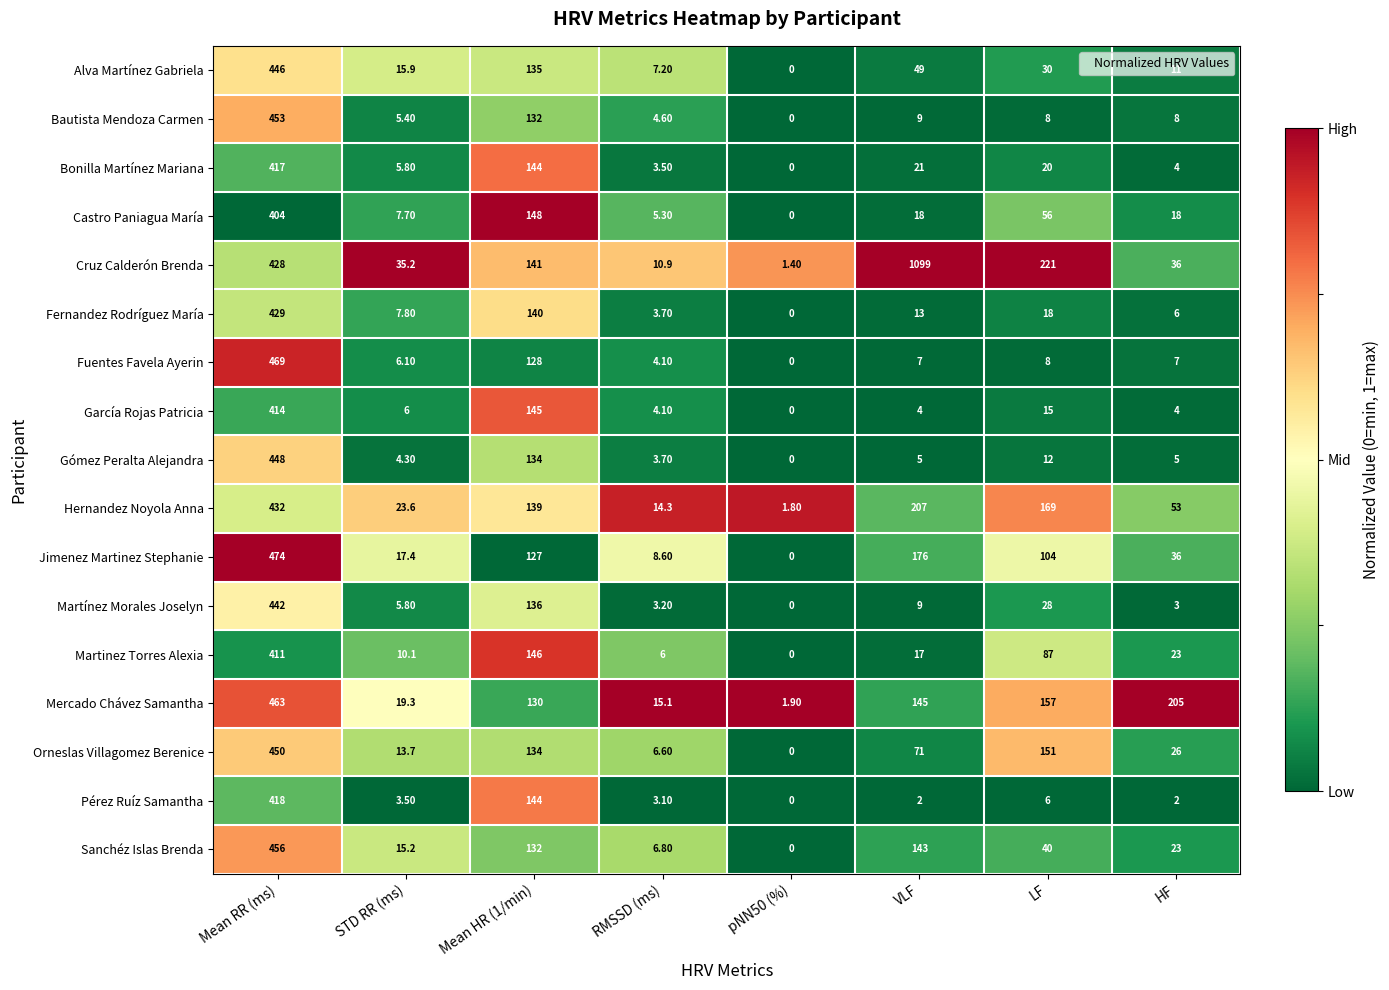

Which series has the widest spread of values?

Cruz Calderón Brenda